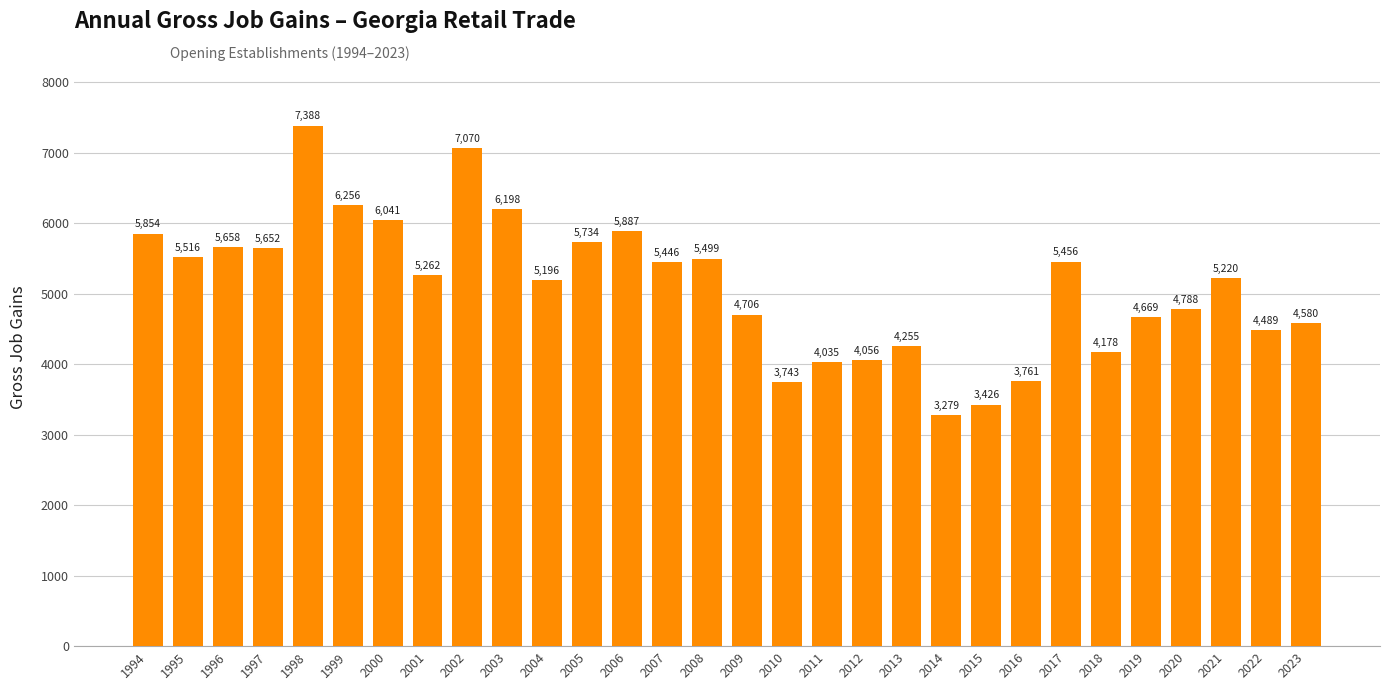

The chart shows a value of 3743 at 2010. True or false?

True